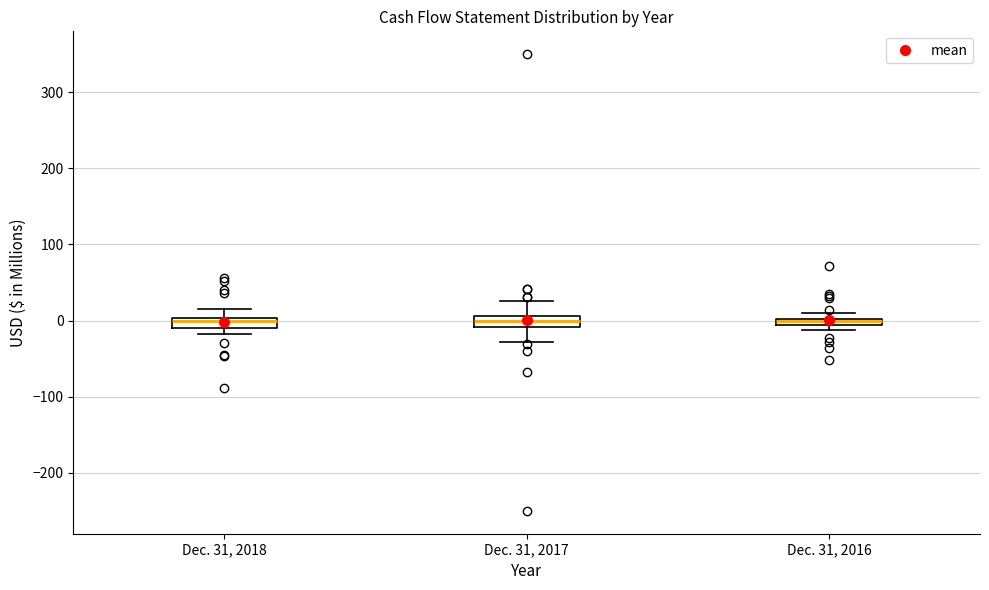

Where is the upper edge of the box for Dec. 31, 2016 on the y-axis? The values are not printed on the chart, so give them approximately, as read against the axis.

0